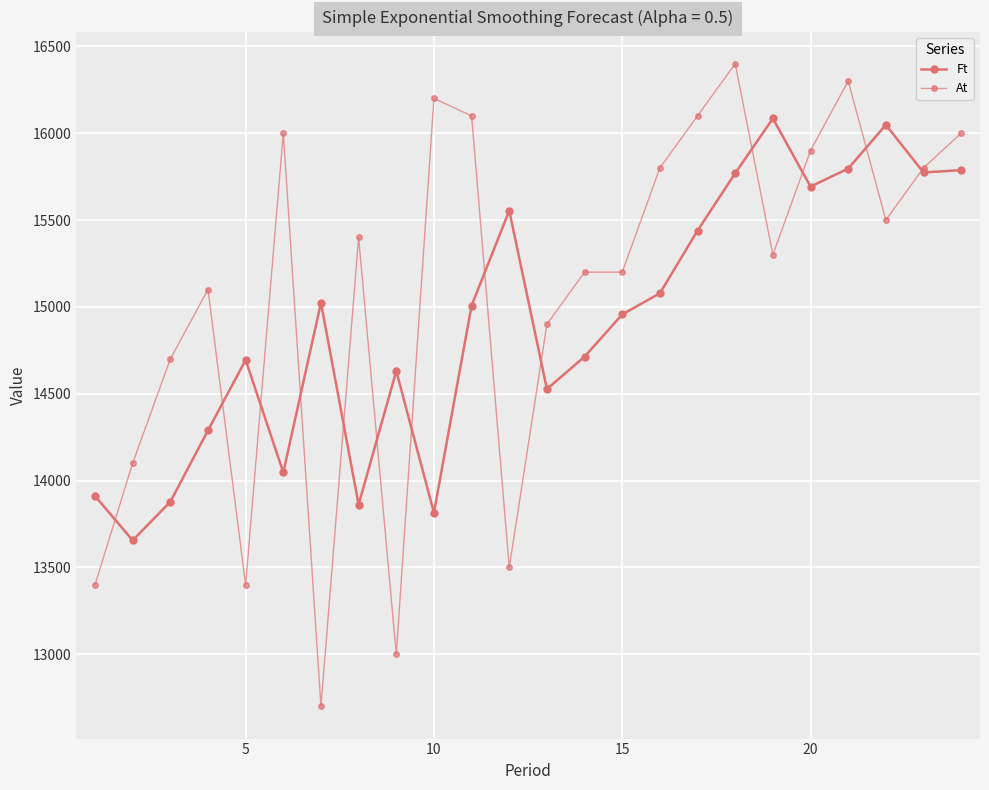

How many intersections are there between At and Ft?

13